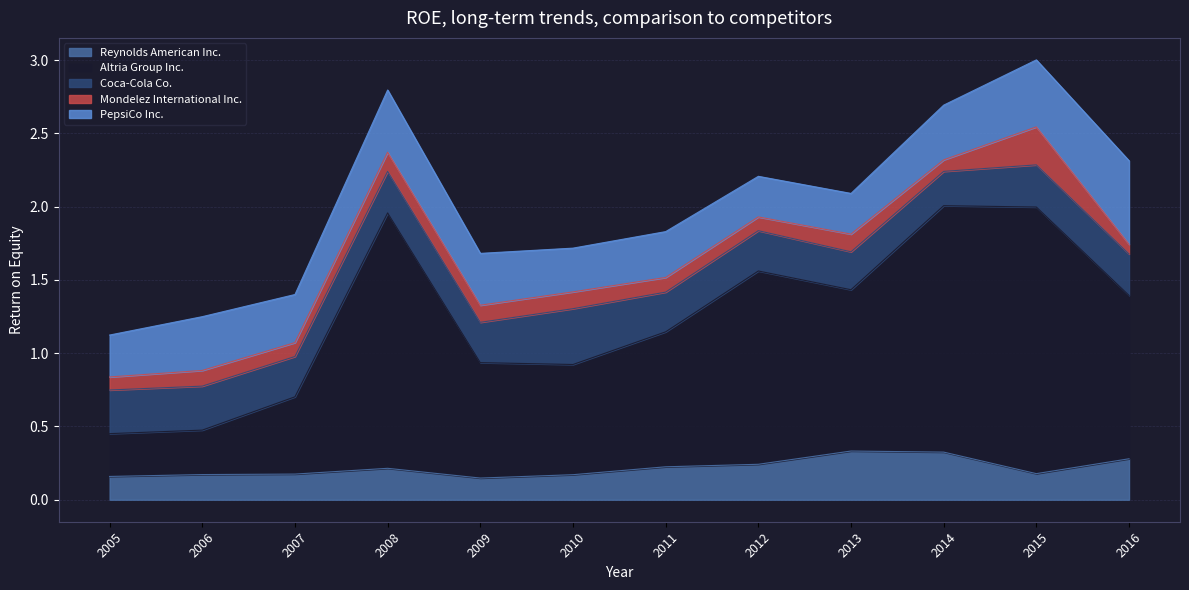

What is the value of the Altria Group Inc. point at the 5th from the left?

0.8